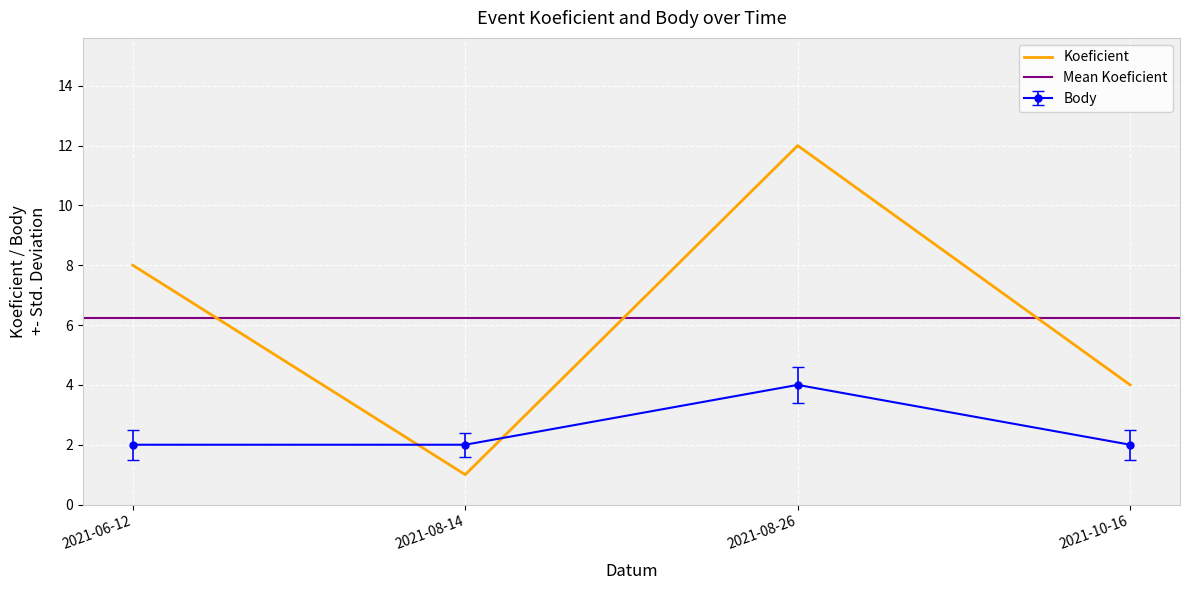

Which category has the lowest value in the Body series?

2021-06-12